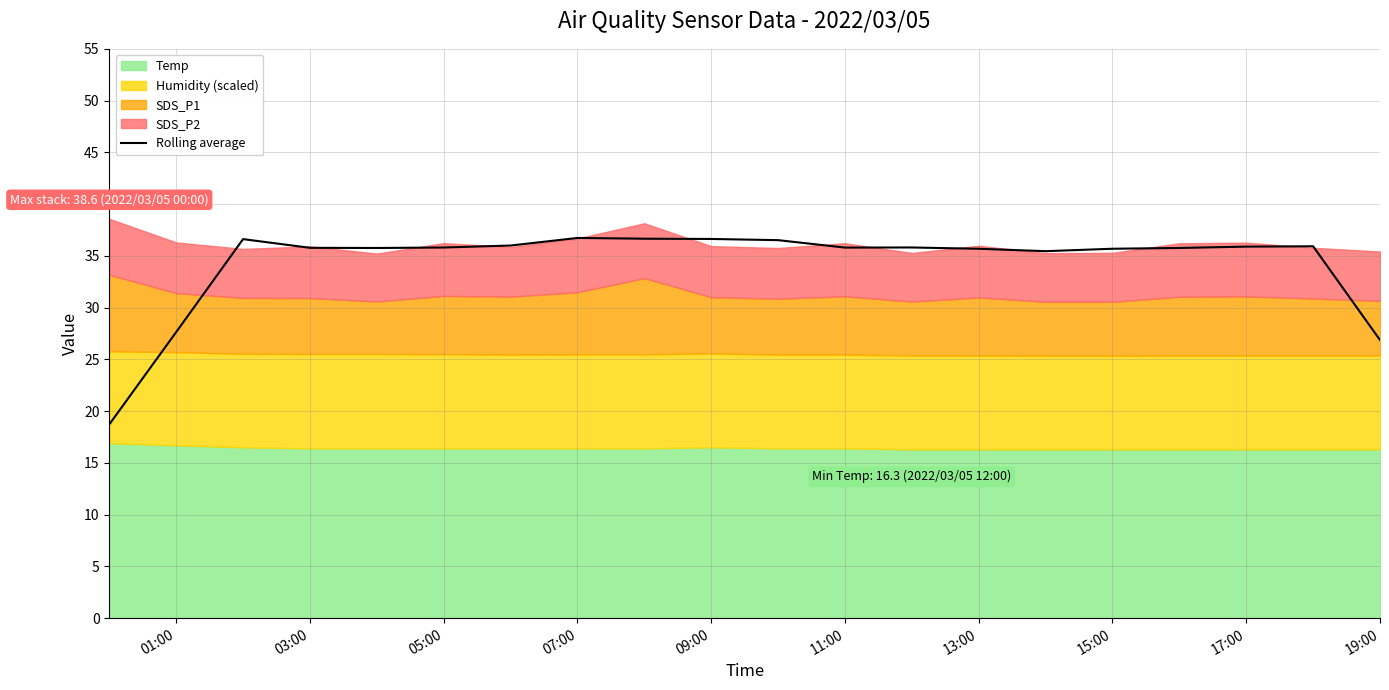

Does the chart have visible grid lines?

Yes